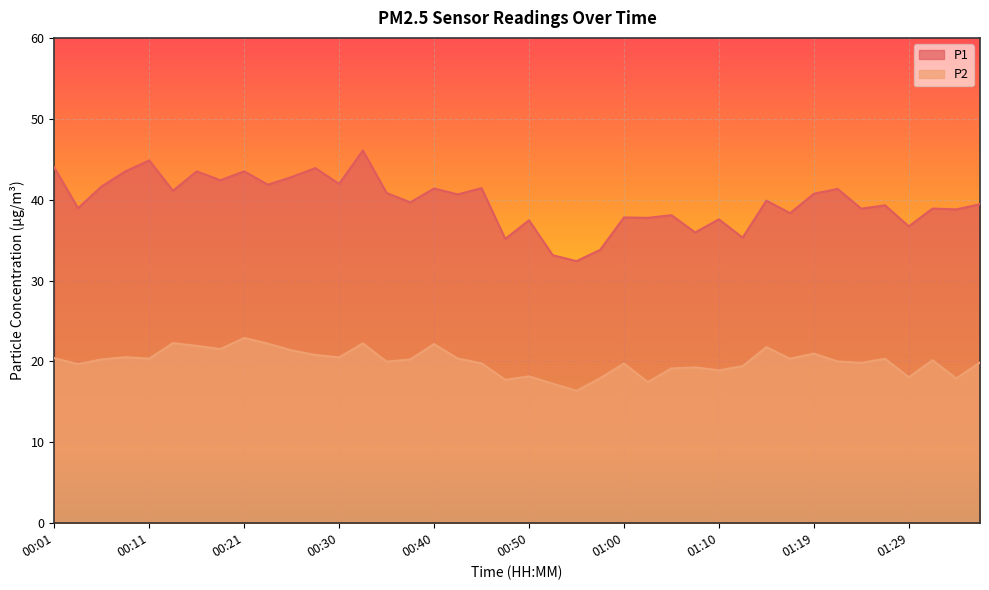

What is the difference between the maximum and second lowest values in the P2 series?

5.6